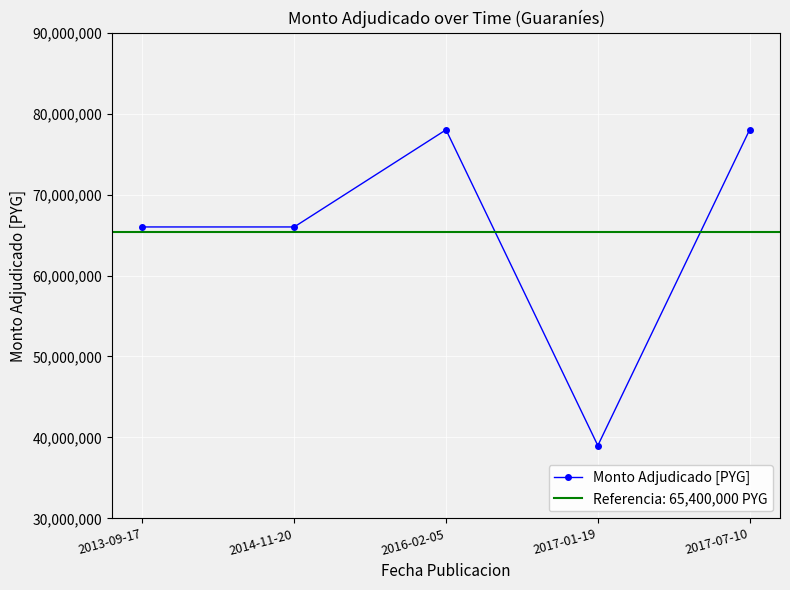

How many values are below 66000000?

1